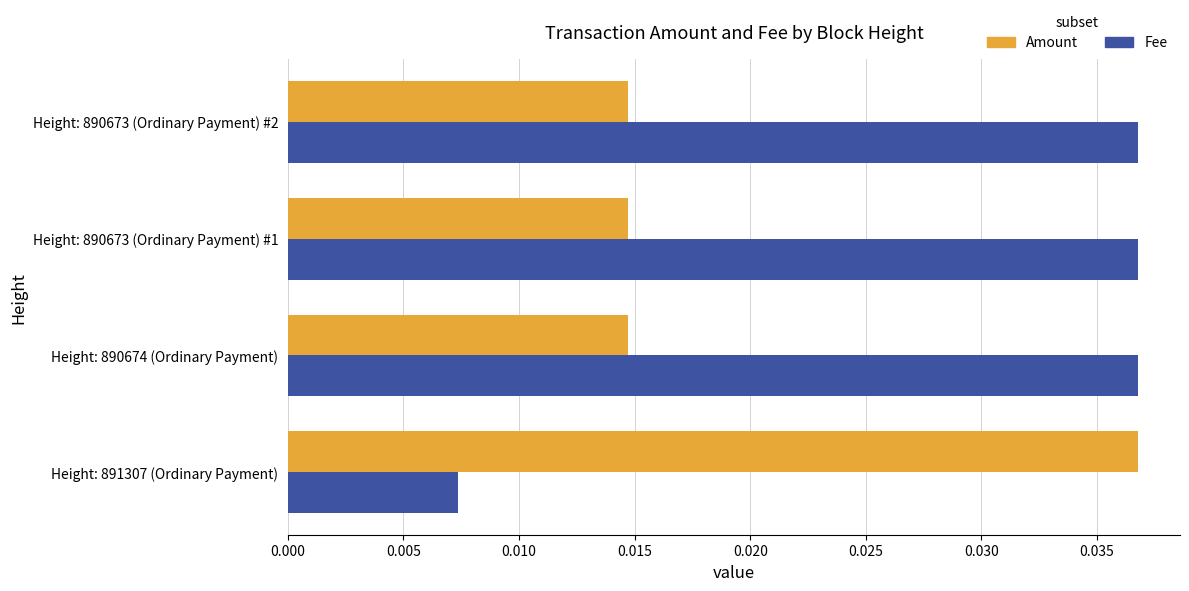

What is the sum of all Fee values?

0.1